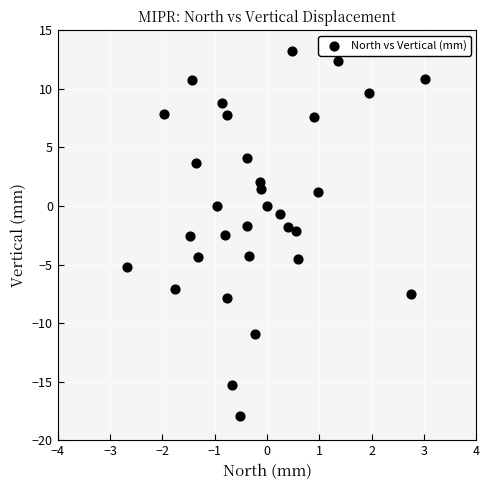

What is the range of X values (max minus min)?

5.7